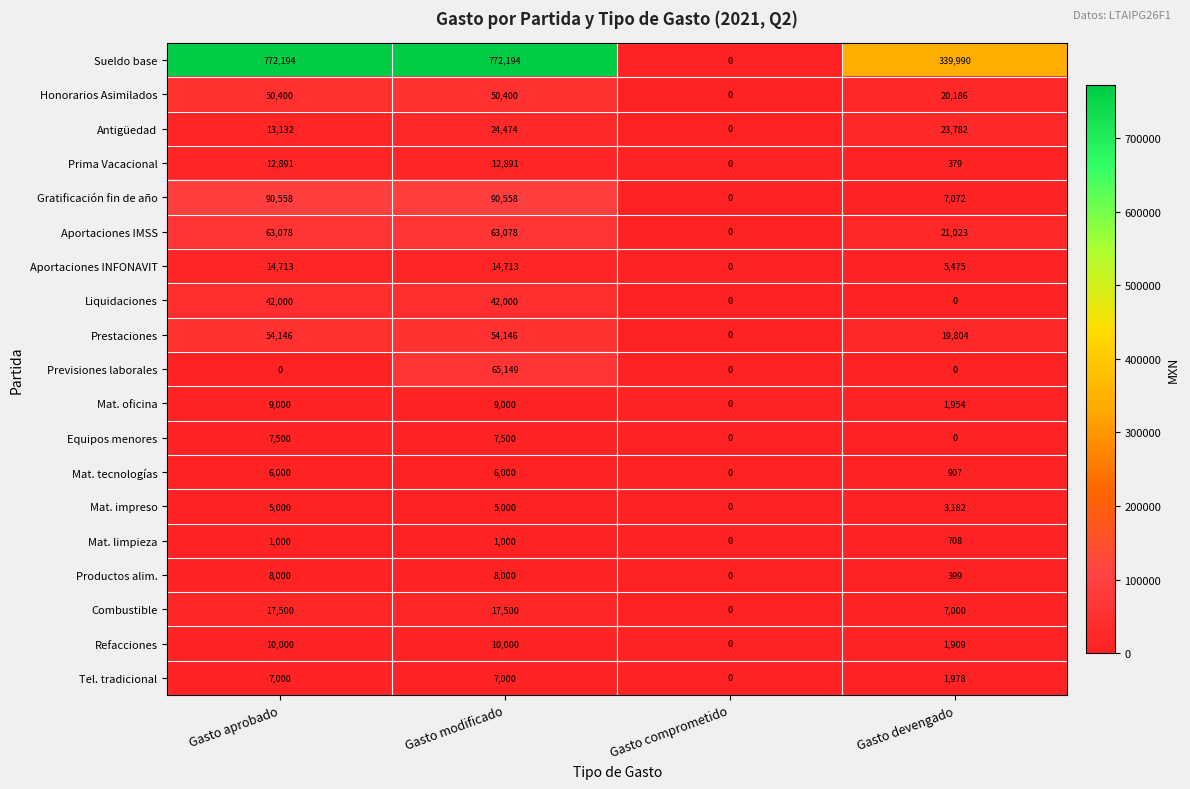

What is the difference between the maximum and minimum values in the Productos alim. series?

8000